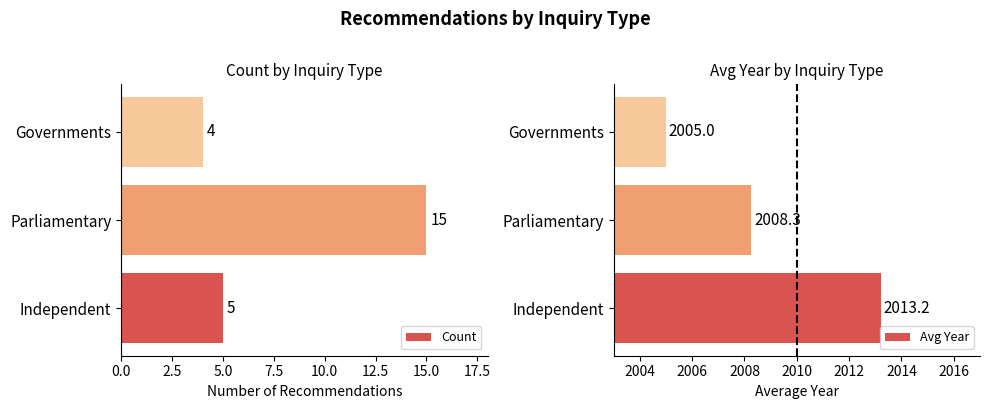

Which series has the largest total across all categories?

Avg Year